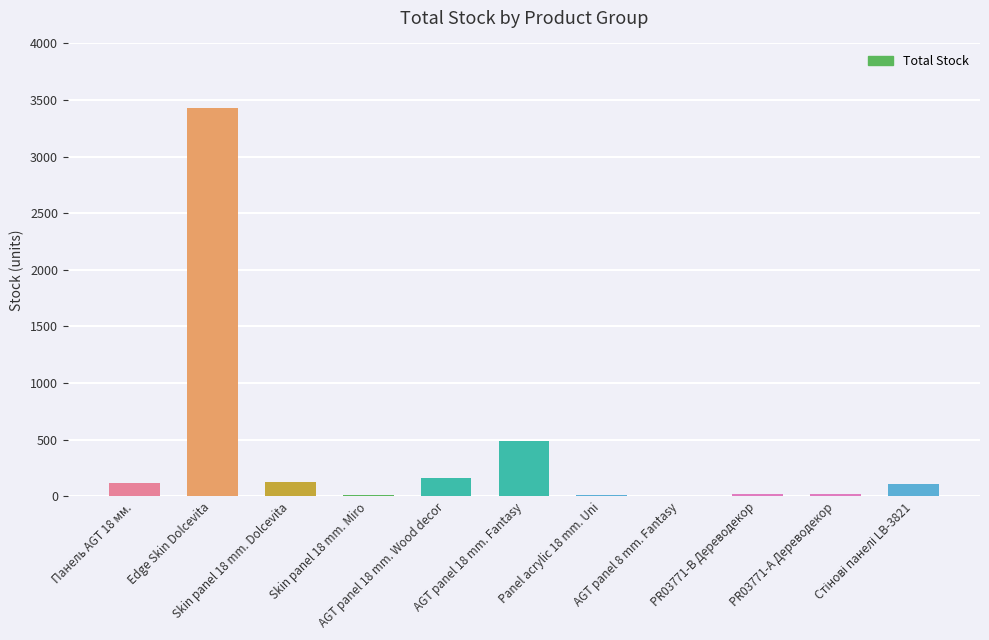

Are the bars horizontal?

No